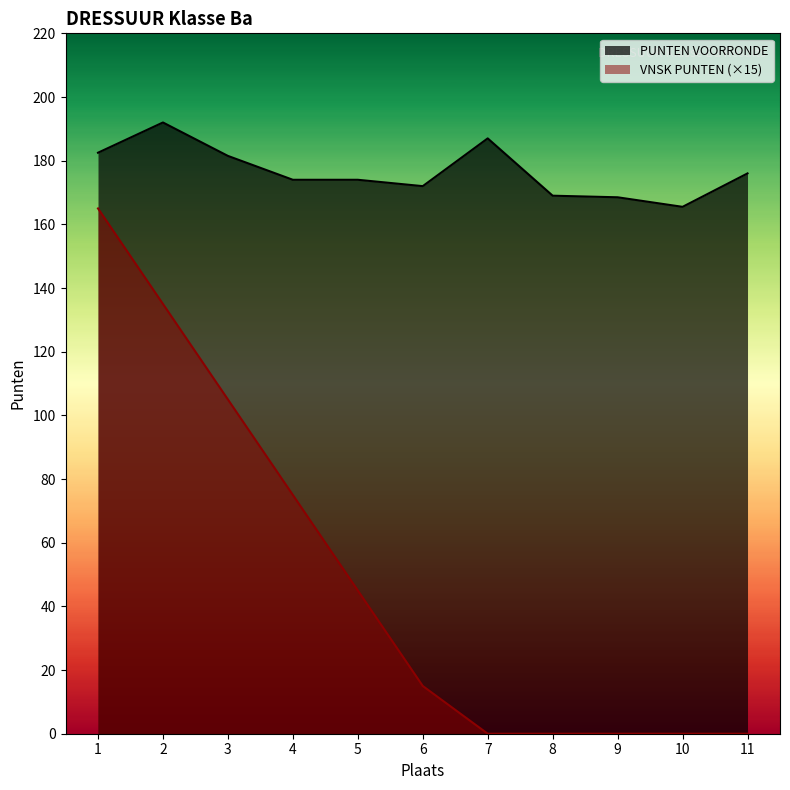

Which series has the widest spread of values?

VNSK PUNTEN (×15)